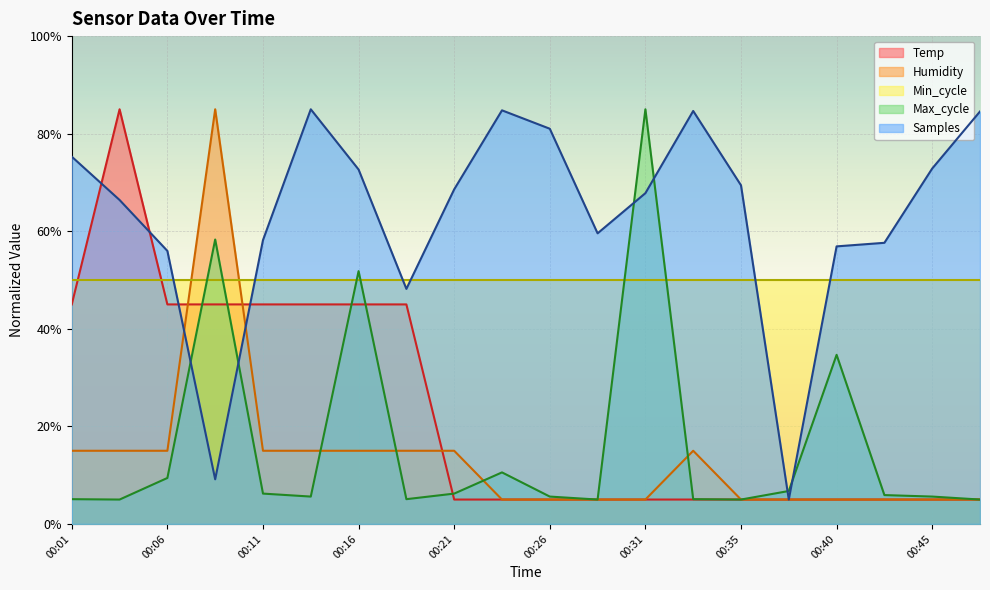

True or false: Humidity and Max_cycle intersect in this chart.

True